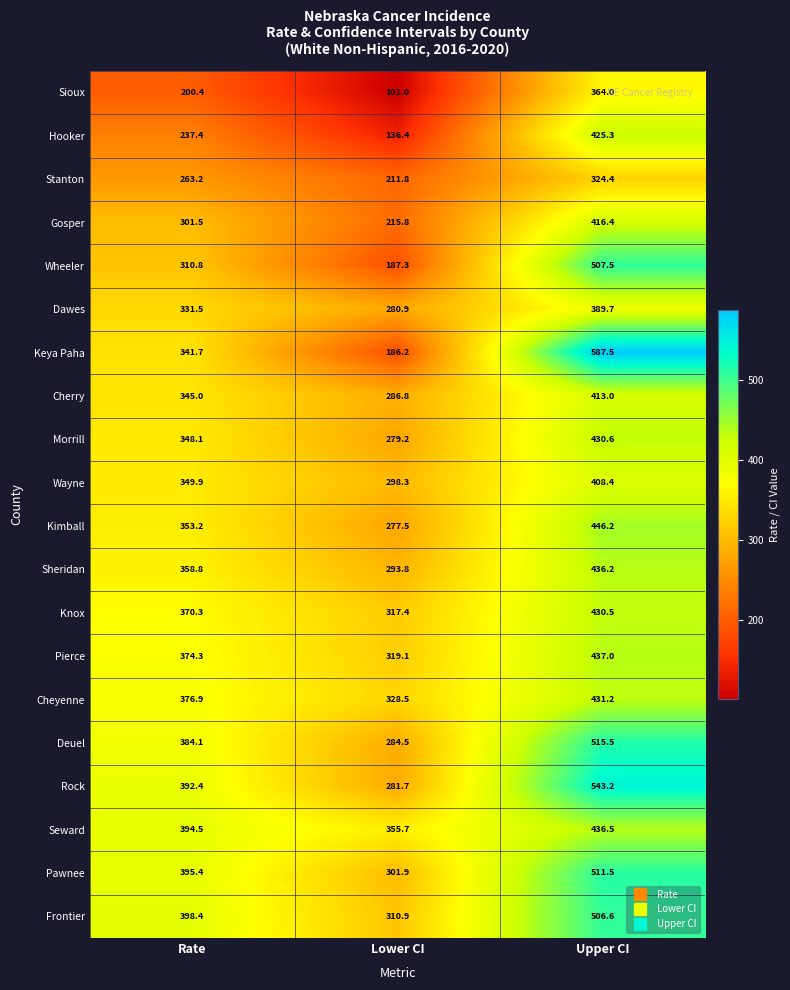

What is the sum of the Seward values at Rate and Upper CI?

831.0